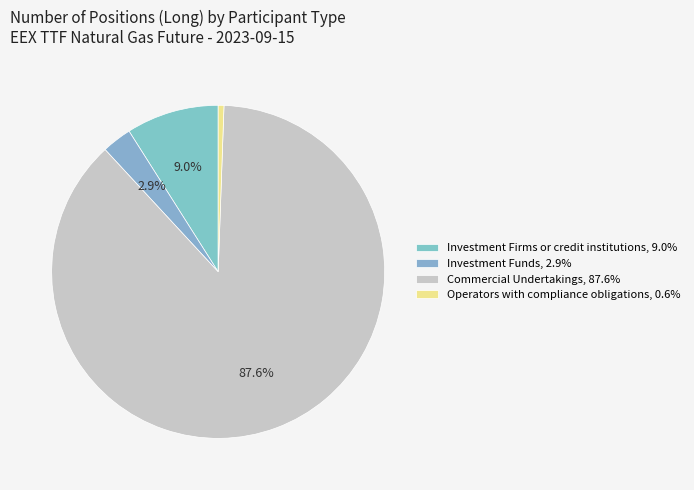

Does any single category account for the majority?

Yes